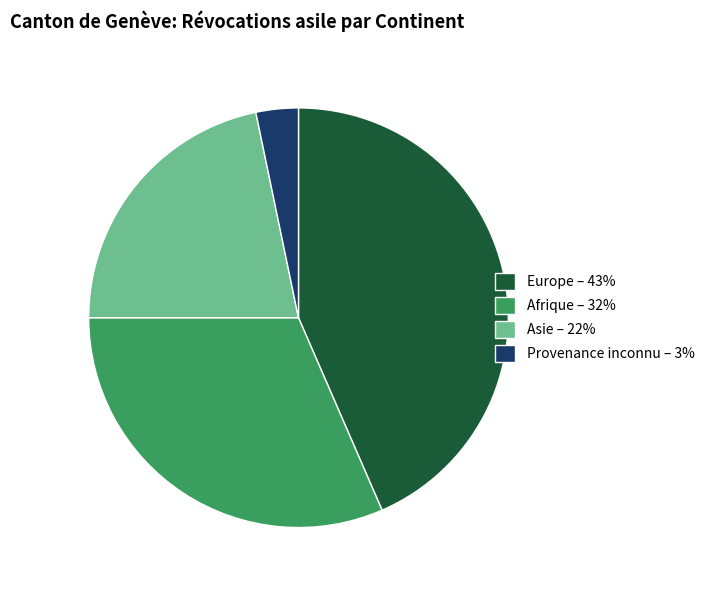

Is it true that Europe – 43% is 57% of the pie?

False